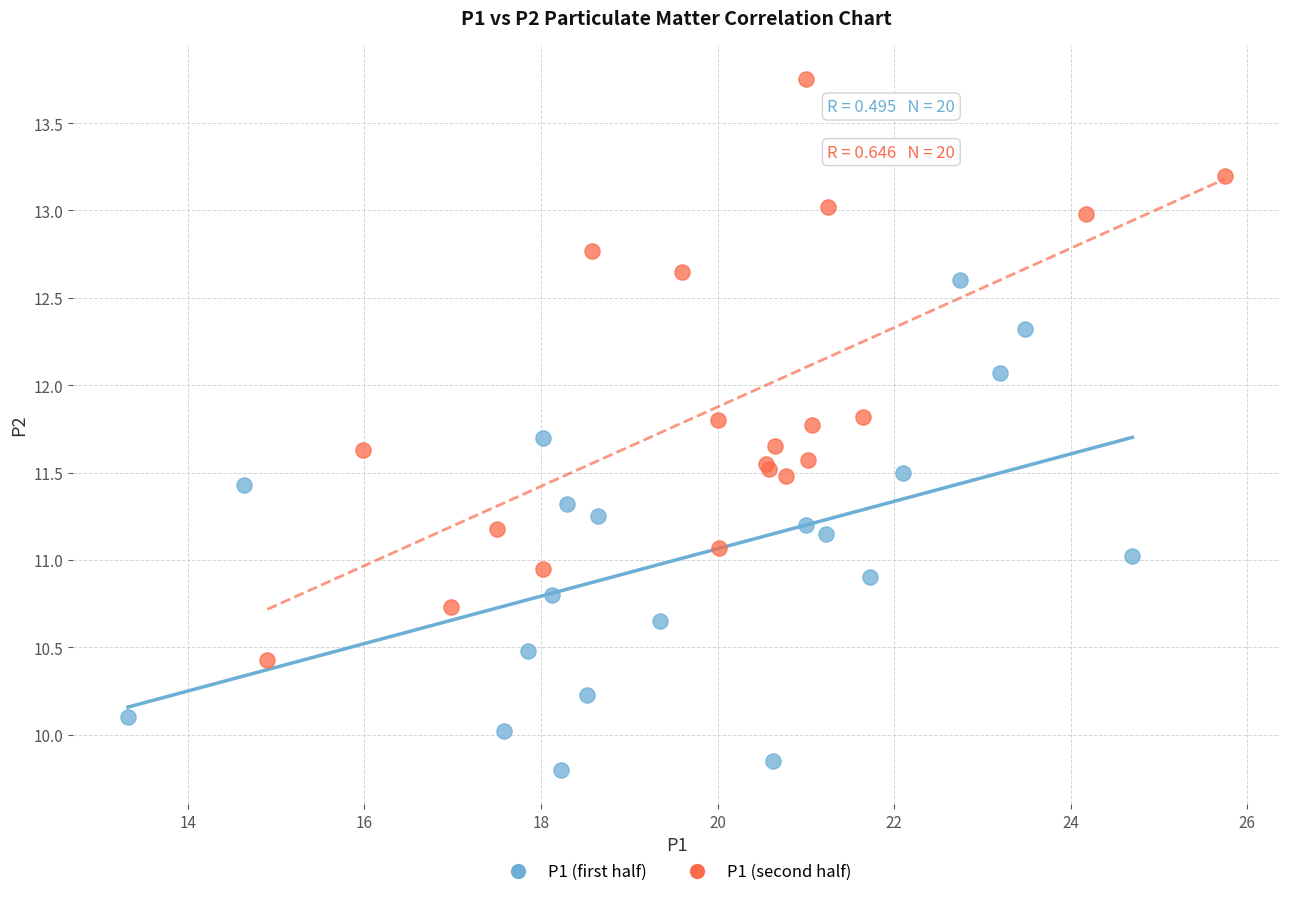

Which series contains the highest Y value?

P1 (second half)